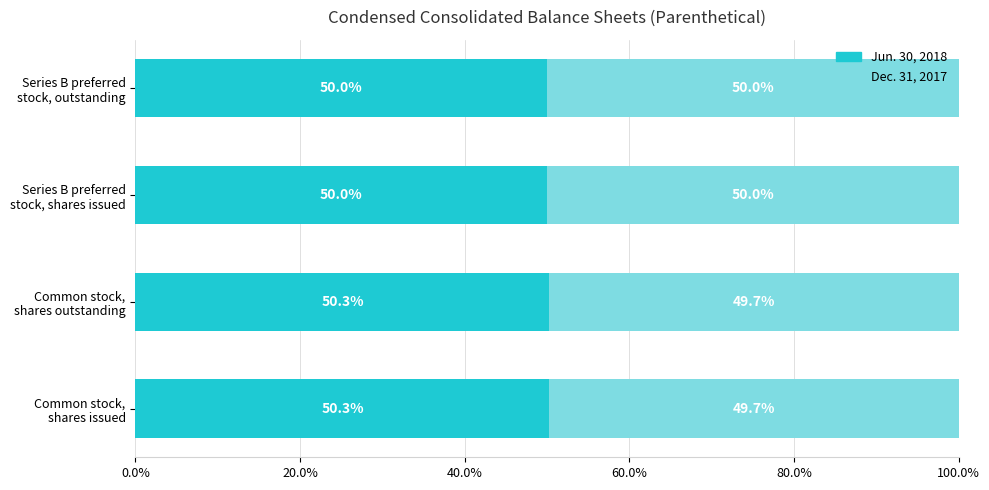

What is the maximum value for Jun. 30, 2018?

50.3